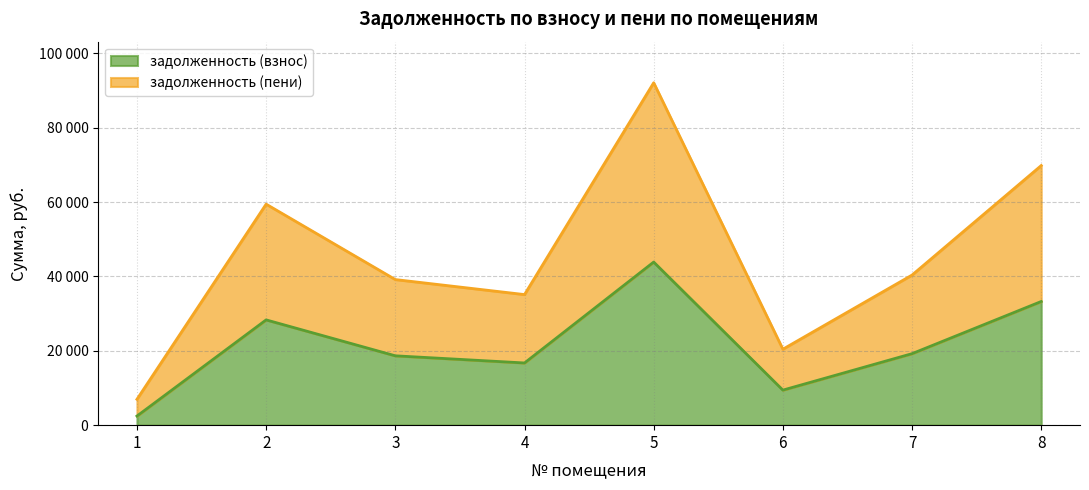

The задолженность (пени) series shows 40393.8 at 7. True or false?

True